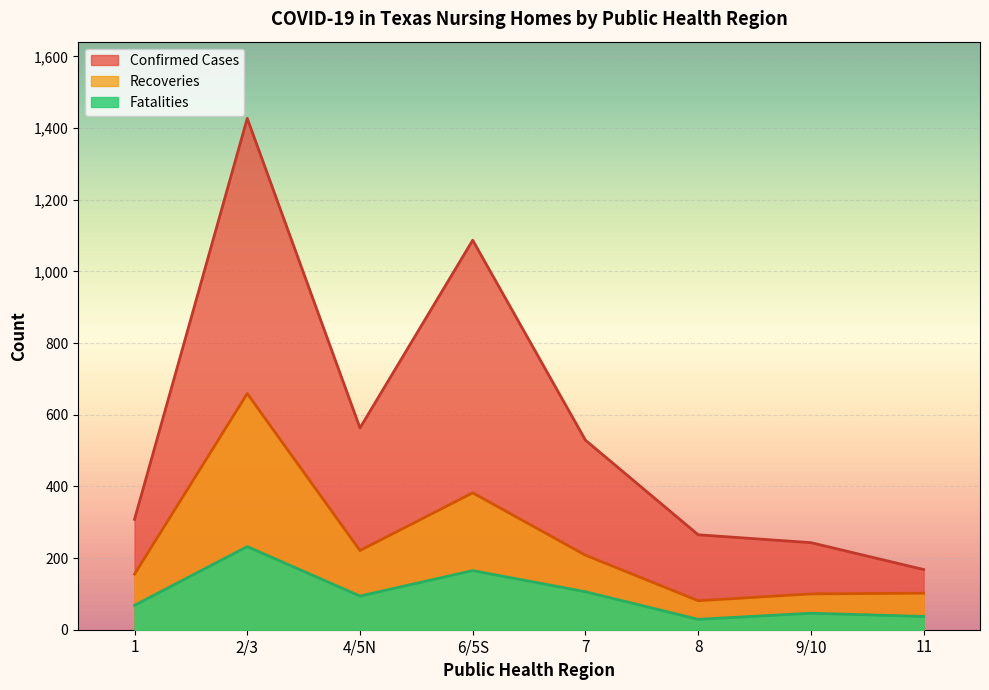

What is the sum of all Confirmed Cases values?

4590